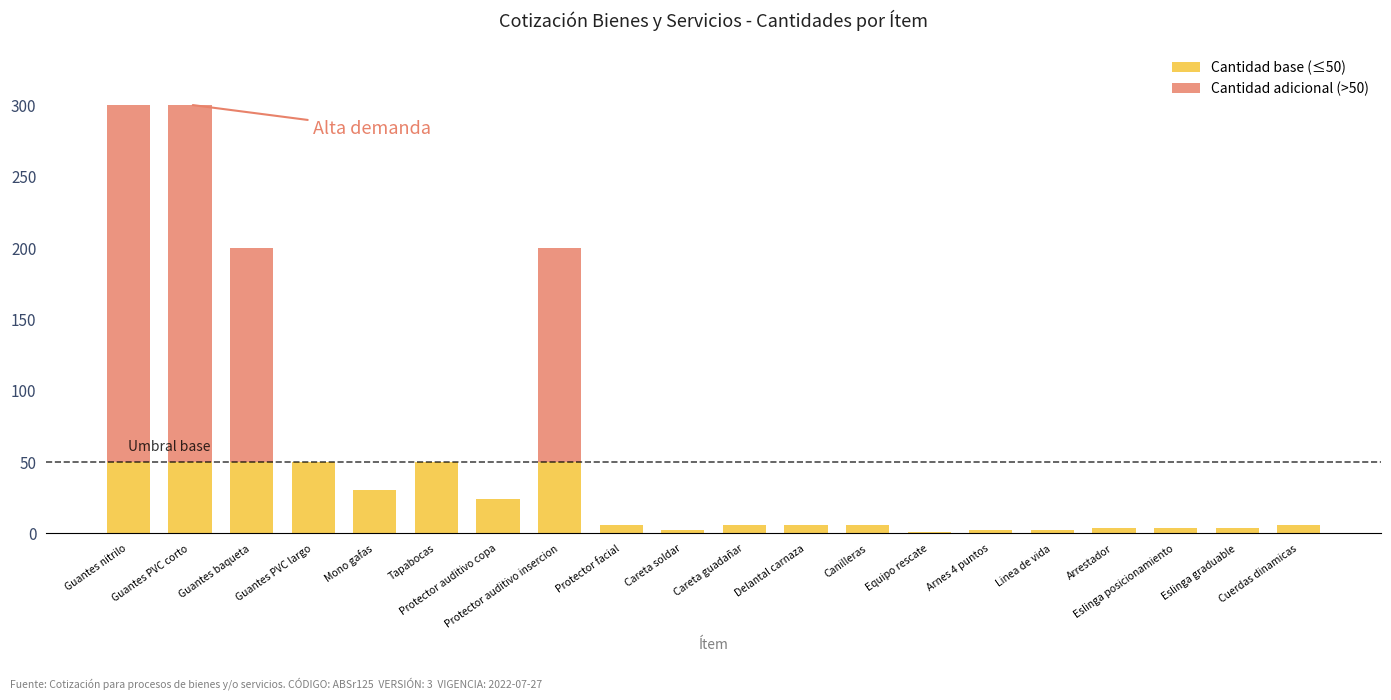

Count the number of categories in the chart.

20